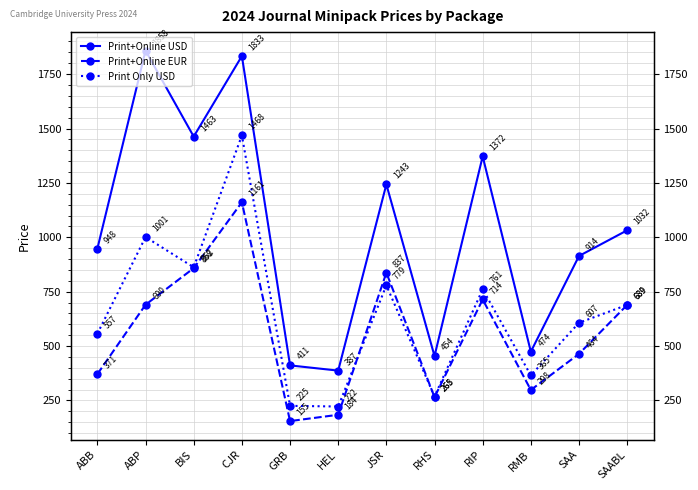

What is the minimum value for Print+Online EUR?

155